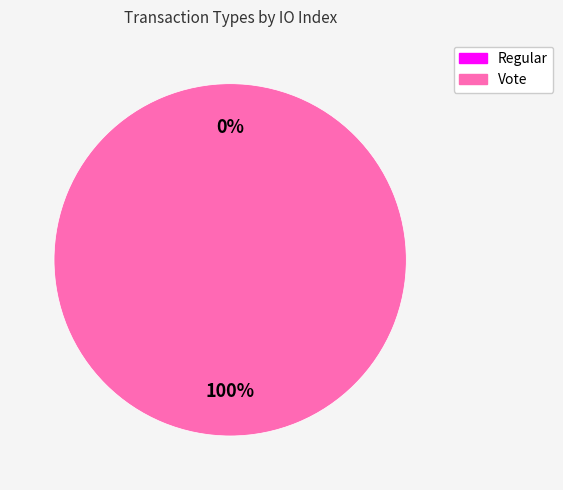

To the nearest percent, what is the difference between the largest and smallest slice percentages?

100%